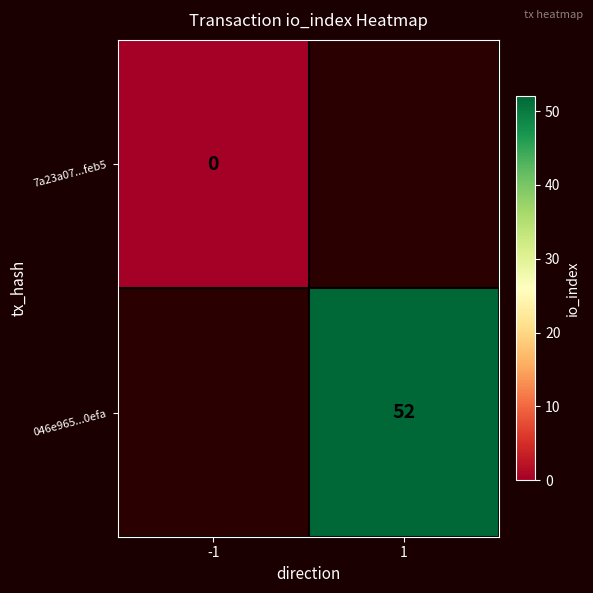

Count the number of data series in this chart.

2